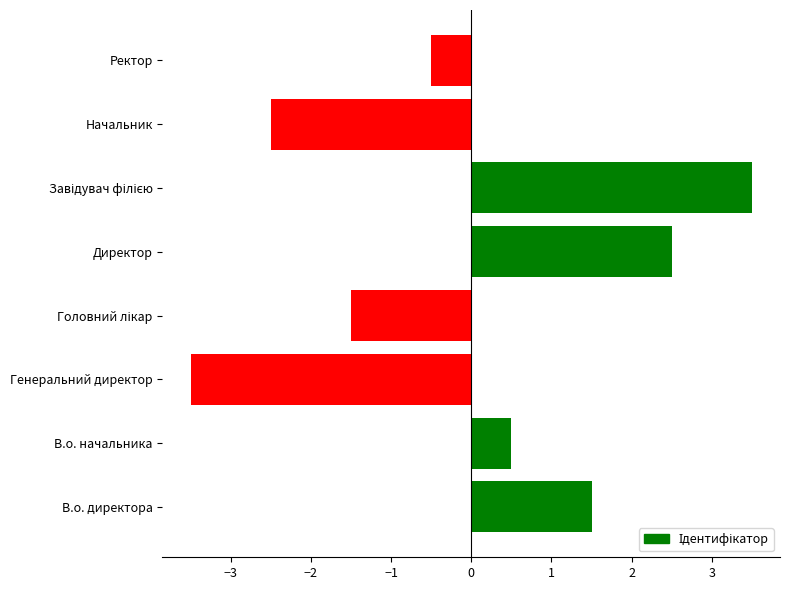

What is the smallest value displayed?

-3.5